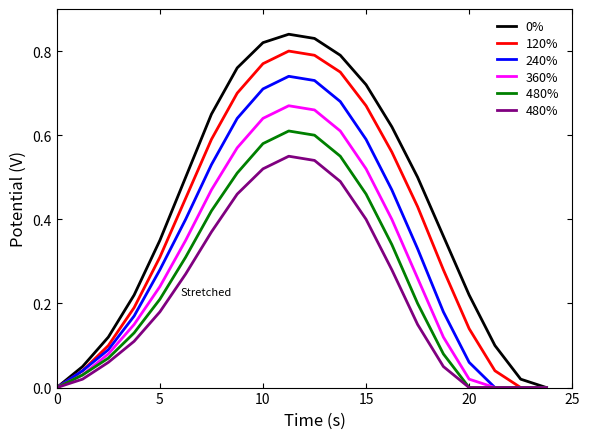

How many lines are shown in the chart?

6